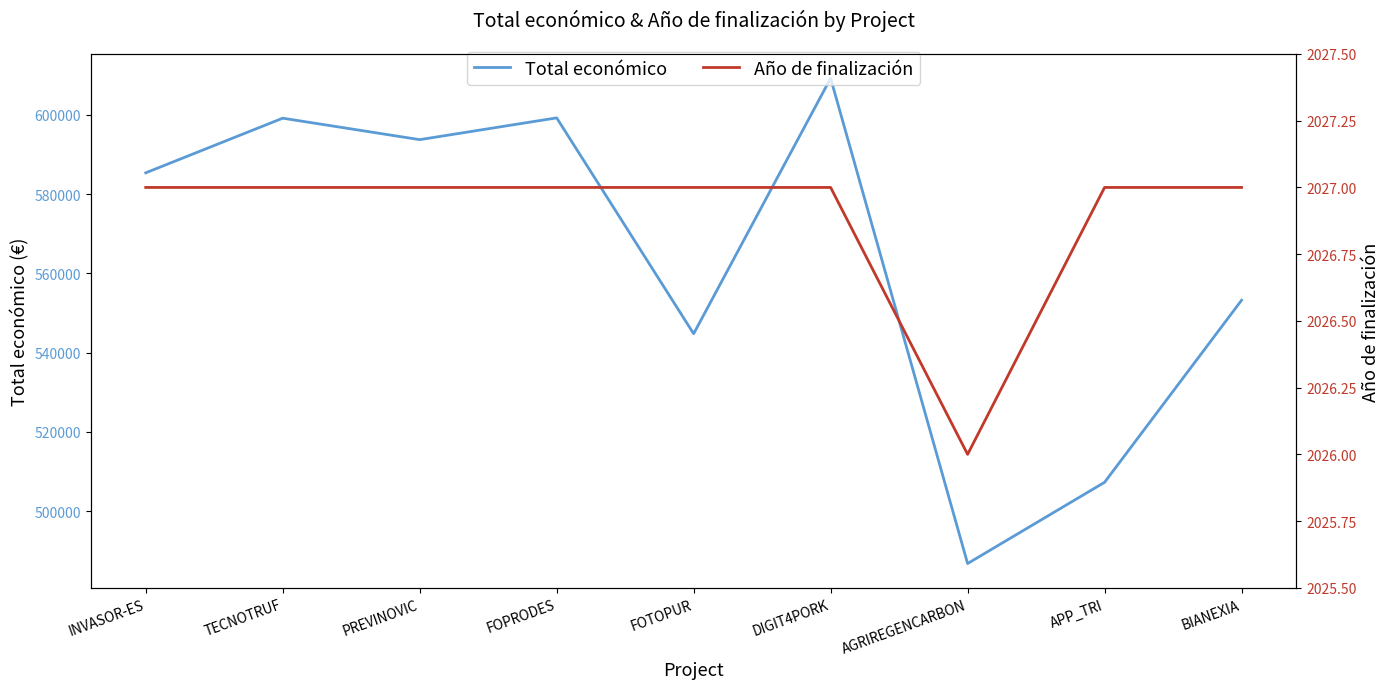

What is the value of the Año de finalización point at the 5th from the left?

2027